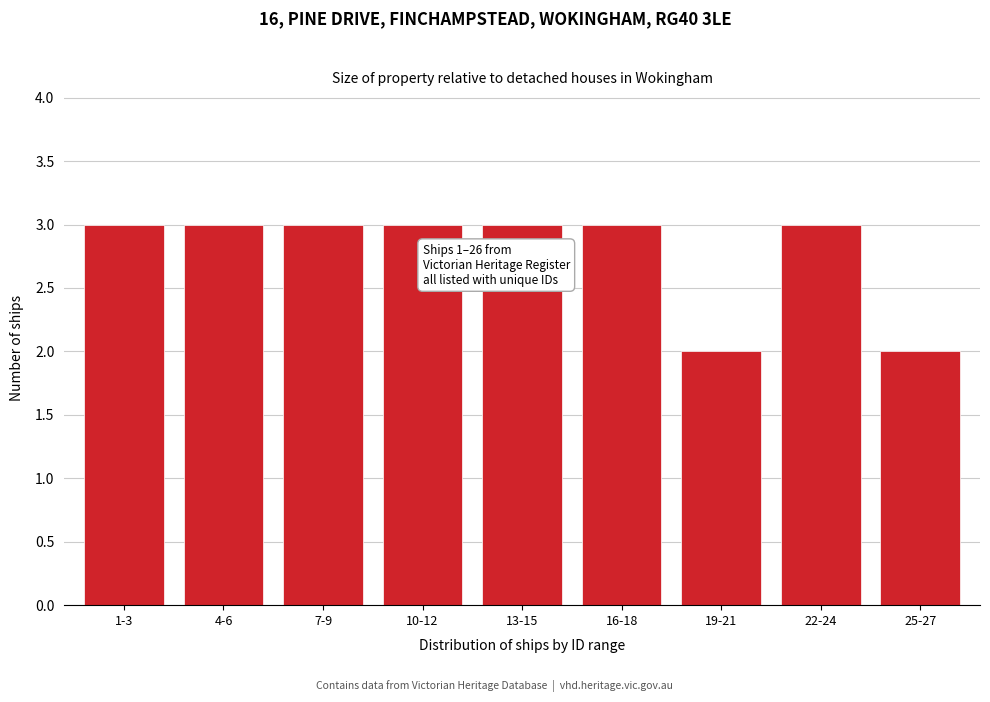

Reading left to right, transcribe all the data shown in this chart.

3	3	3	3	3	3	2	3	2